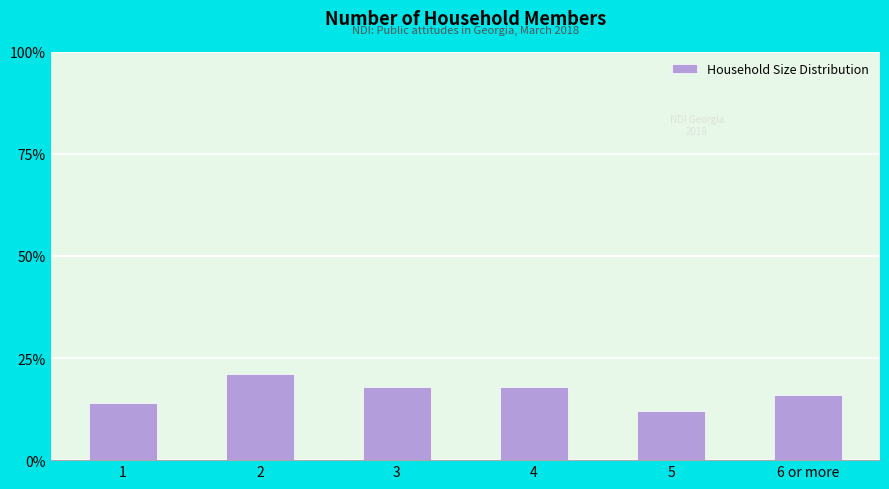

Reading left to right, what are all the values shown in this chart?

14	21	18	18	12	16